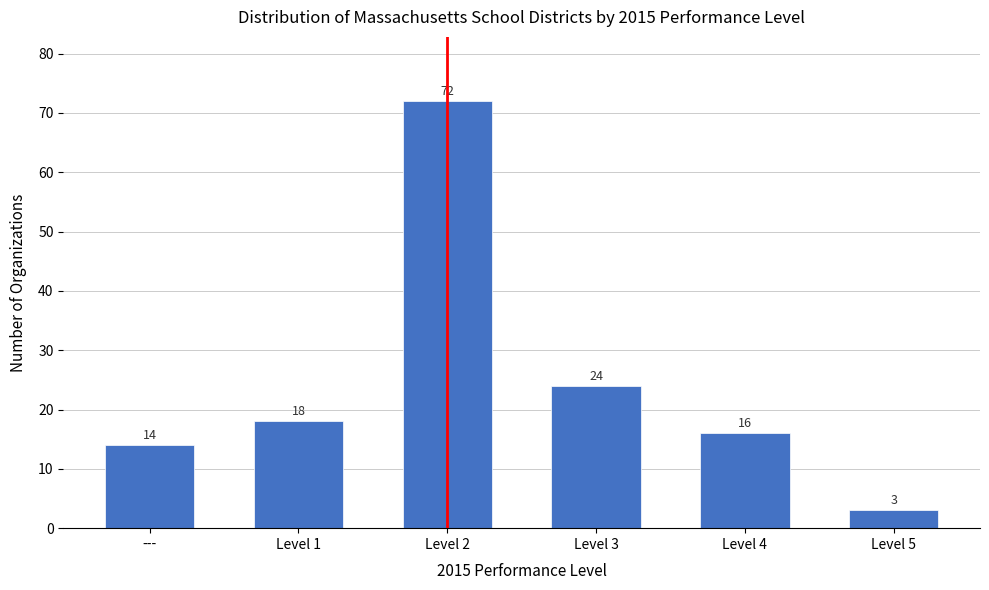

Reading left to right, extract all data points from this chart.

14	18	72	24	16	3